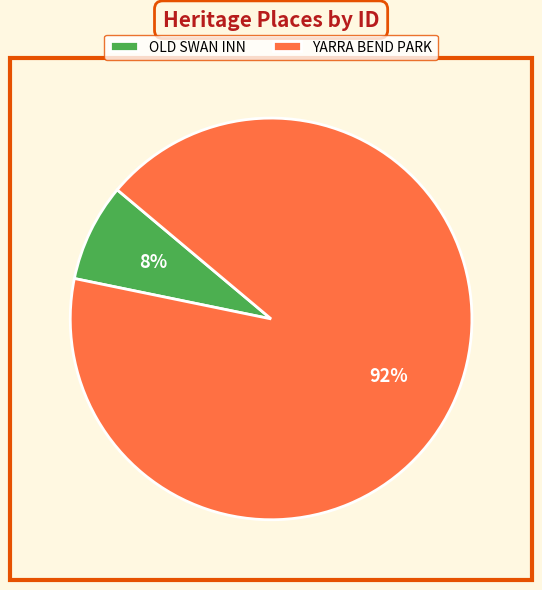

Is OLD SWAN INN the majority of the pie?

No